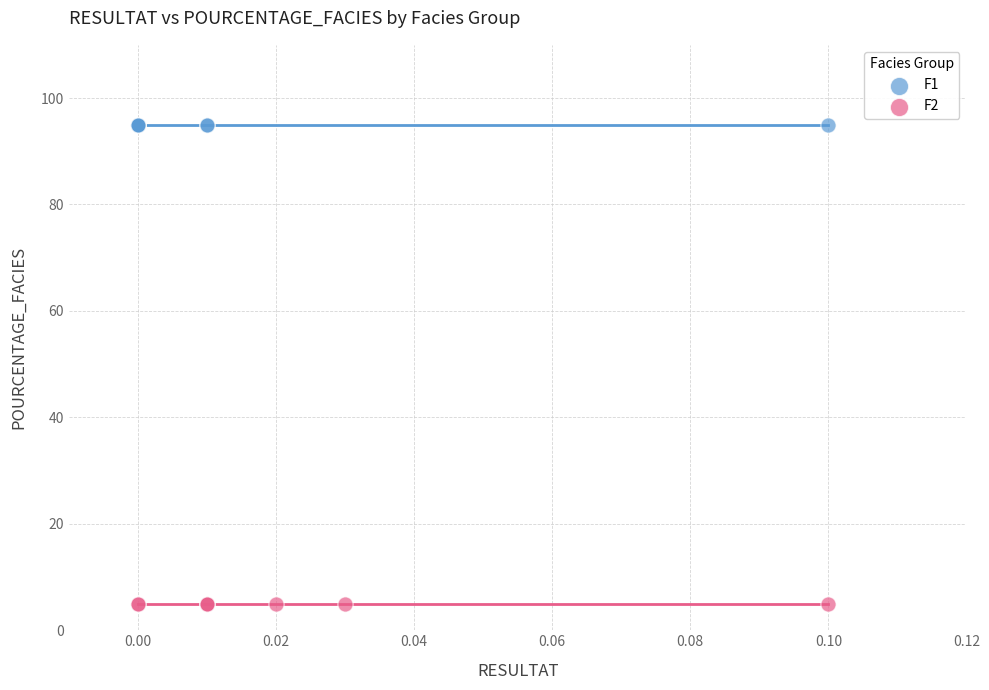

Which series reaches the maximum Y coordinate?

F1